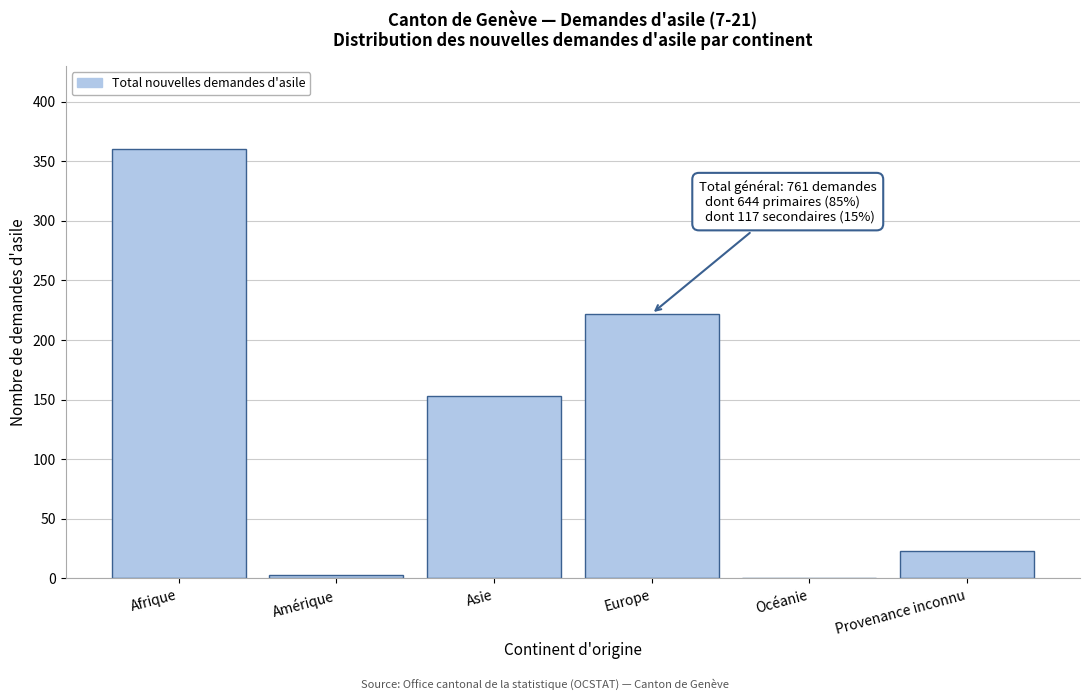

Reading right to left, transcribe all the data shown in this chart.

Provenance inconnu=23	Océanie=0	Europe=222	Asie=153	Amérique=3	Afrique=360